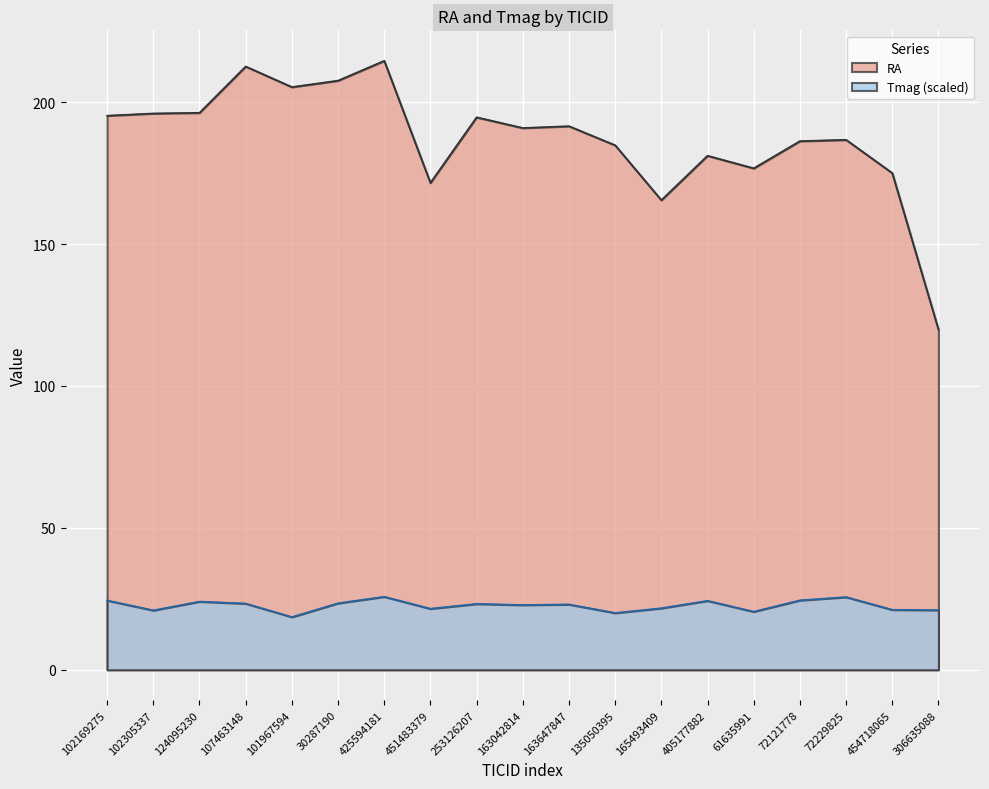

What is the smallest value displayed?

18.6